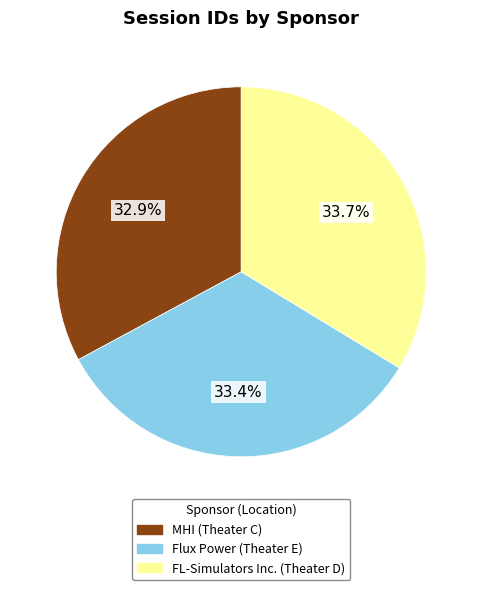

How much of the chart is everything except FL-Simulators Inc. (Theater D)?

66.3%